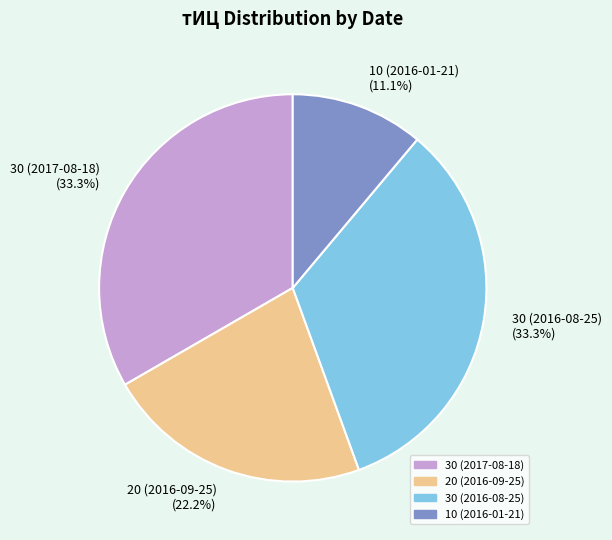

Count the number of slices in the pie.

4